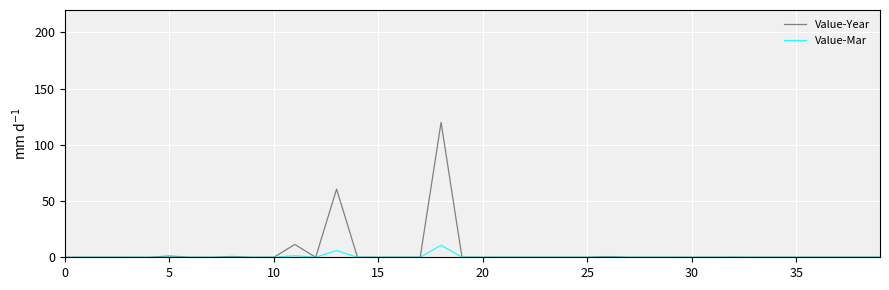

What is the maximum value for Value-Mar?

10.7